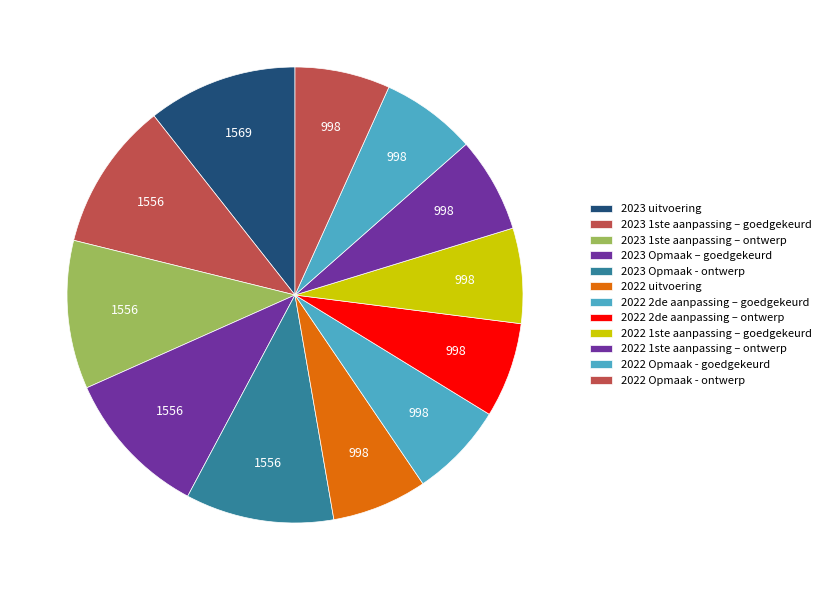

Approximately how many times larger is the value at 2023 1ste aanpassing – ontwerp compared to 2022 uitvoering?

1.6